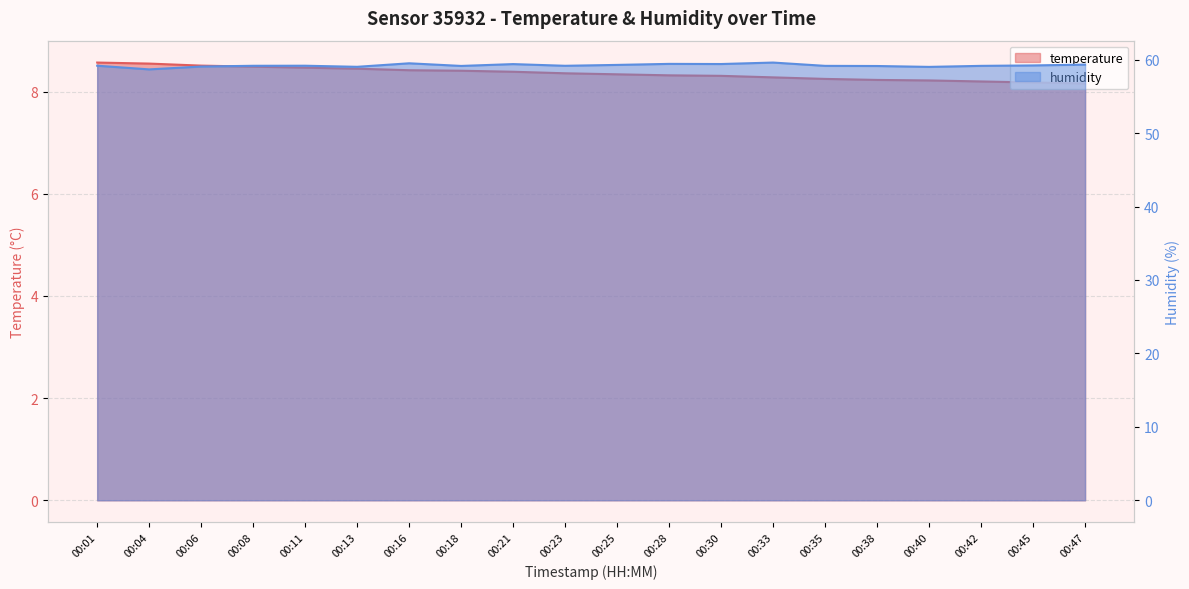

Does the chart display data point markers on the line(s)?

No